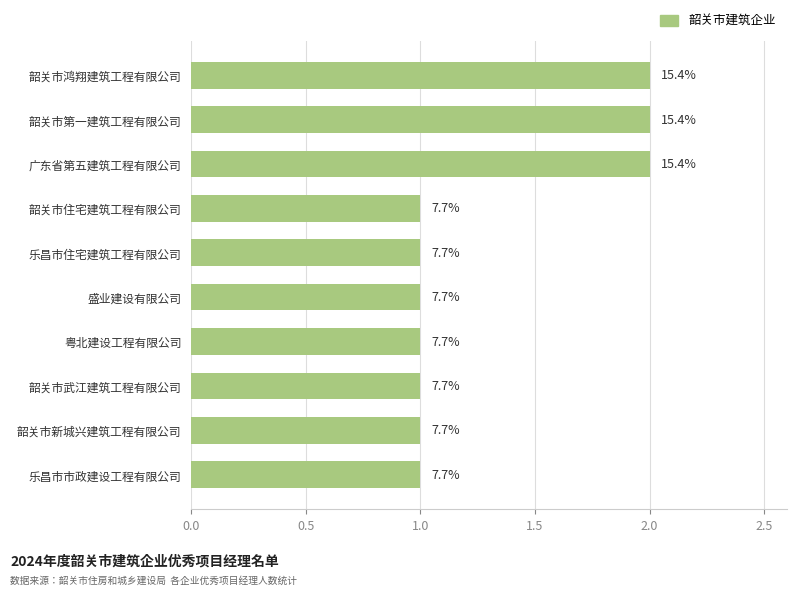

Does the chart contain any negative values?

No